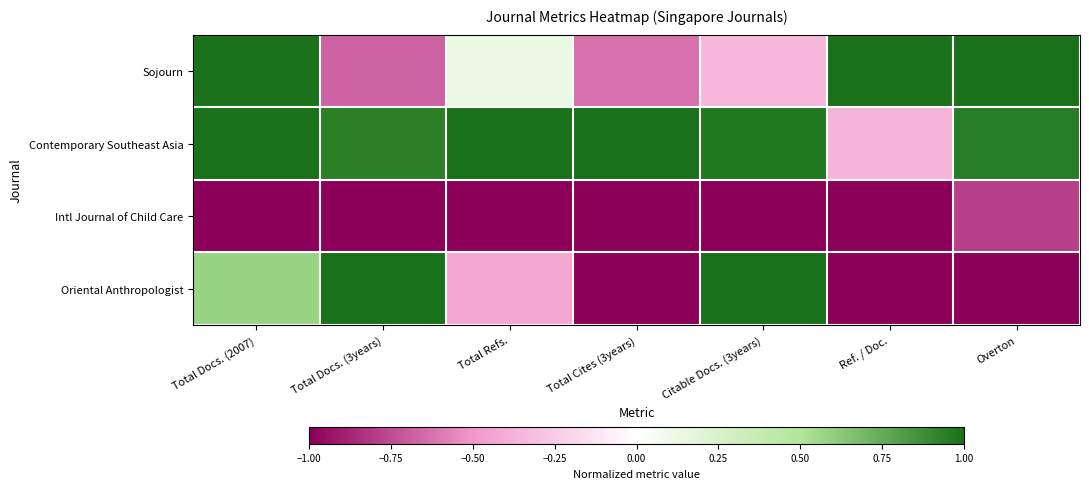

Reading right to left, transcribe all the data shown in this chart.

Sojourn: Overton=1.0	Ref. / Doc.=1.0	Citable Docs. (3years)=-0.3	Total Cites (3years)=-0.6	Total Refs.=0.1	Total Docs. (3years)=-0.7	Total Docs. (2007)=1.0
Contemporary Southeast Asia: Overton=0.9	Ref. / Doc.=-0.4	Citable Docs. (3years)=1.0	Total Cites (3years)=1.0	Total Refs.=1.0	Total Docs. (3years)=0.9	Total Docs. (2007)=1.0
Intl Journal of Child Care: Overton=-0.8	Ref. / Doc.=-1.0	Citable Docs. (3years)=-1.0	Total Cites (3years)=-1.0	Total Refs.=-1.0	Total Docs. (3years)=-1.0	Total Docs. (2007)=-1.0
Oriental Anthropologist: Overton=-1.0	Ref. / Doc.=-1.0	Citable Docs. (3years)=1.0	Total Cites (3years)=-1.0	Total Refs.=-0.4	Total Docs. (3years)=1.0	Total Docs. (2007)=0.6